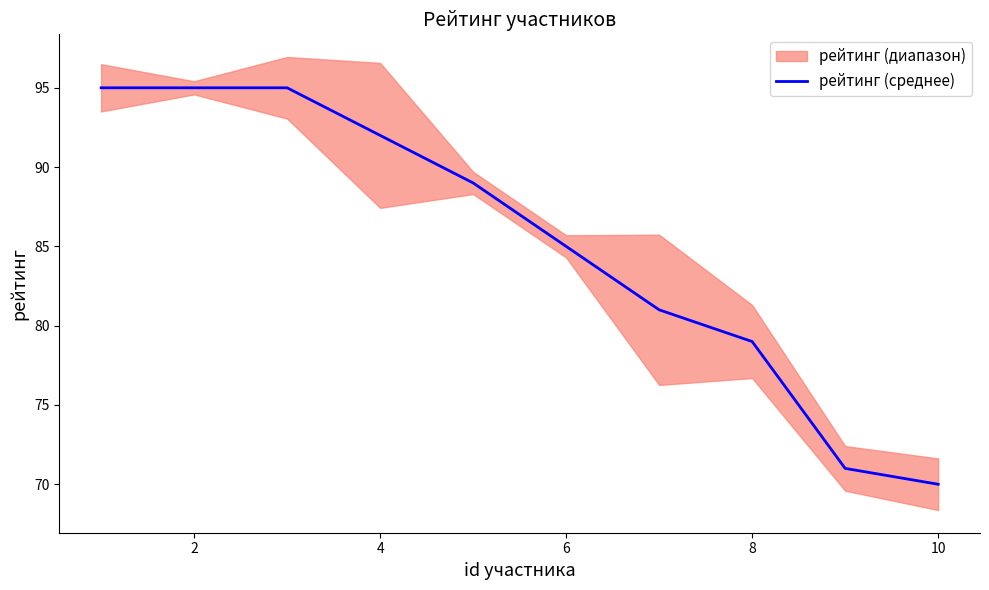

True or false: there are more than 0 points higher than both neighbors.

False